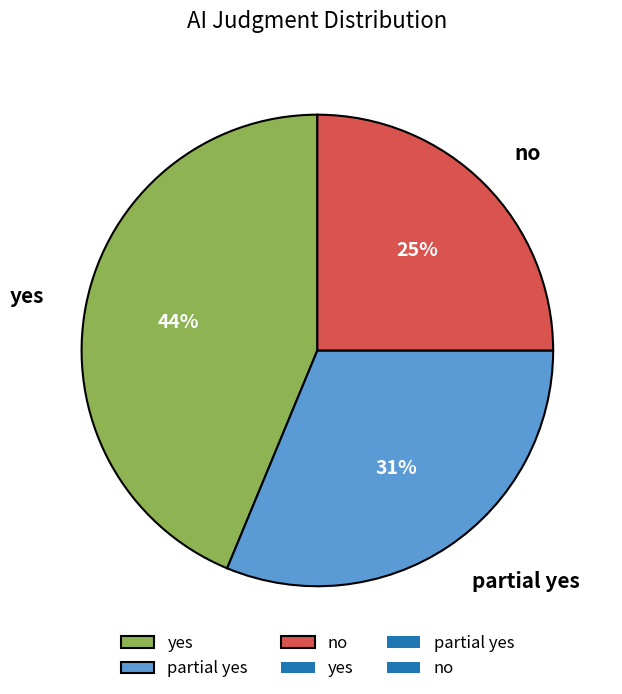

How many segments does this pie chart have?

3